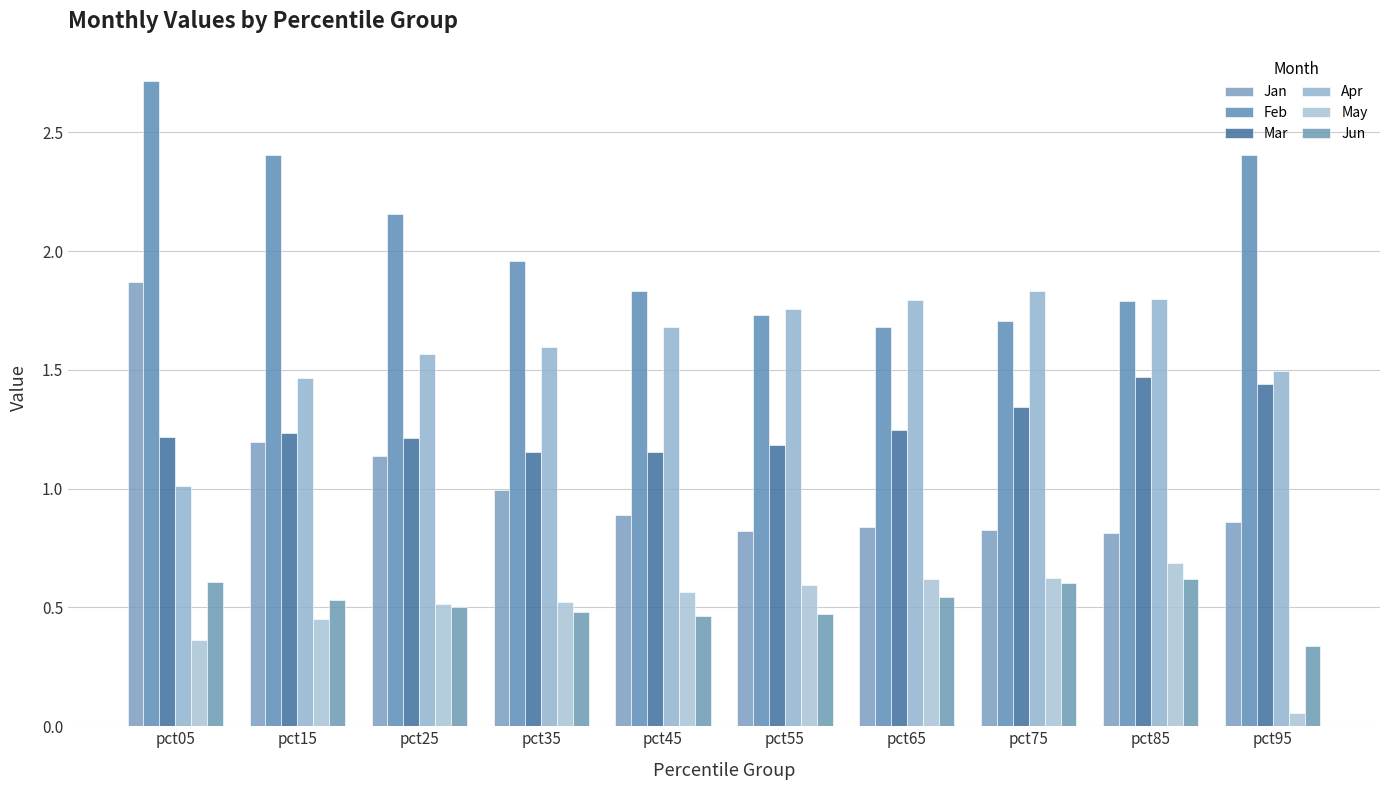

How many groups of bars are there?

10